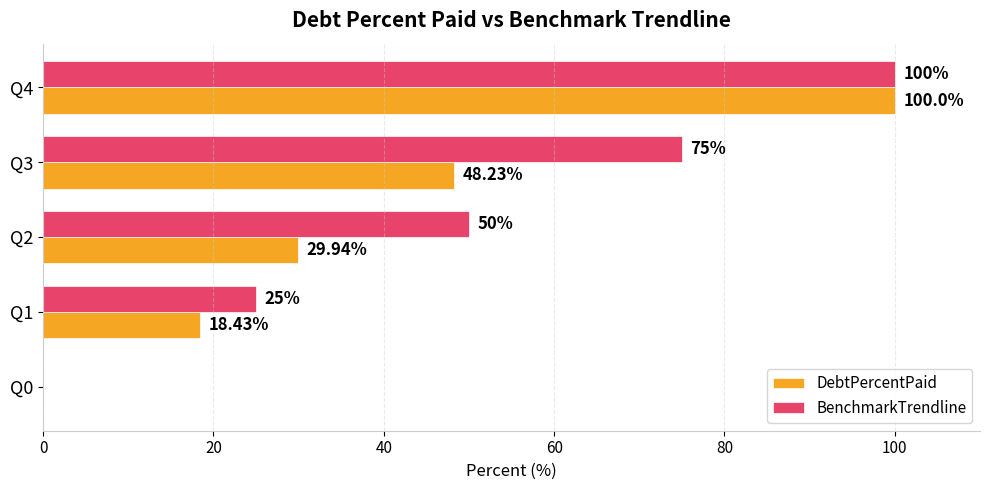

At which category is the sum across all series the highest?

Q4